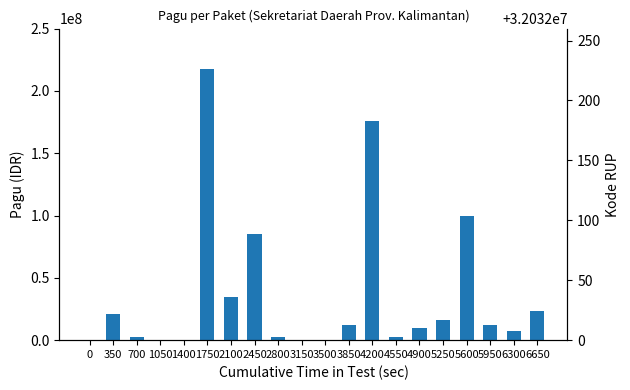

At 350, list the series in order from largest to smallest.

Kode RUP, Pagu